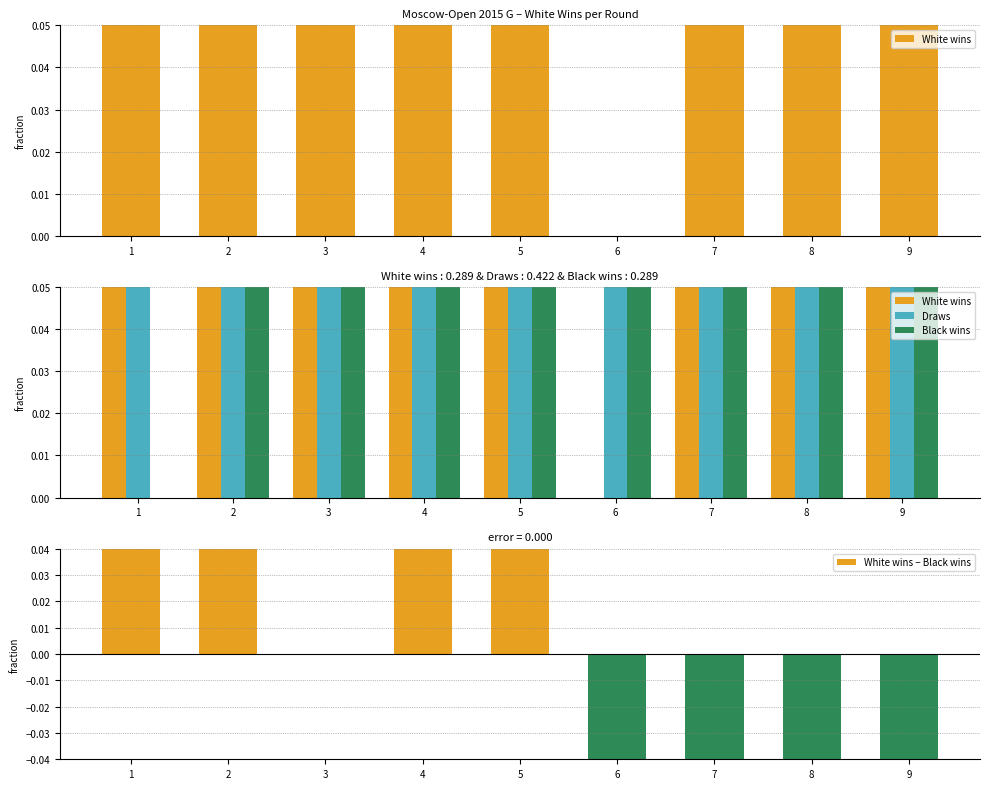

Between 6 and 8, which series saw the biggest shift?

White wins